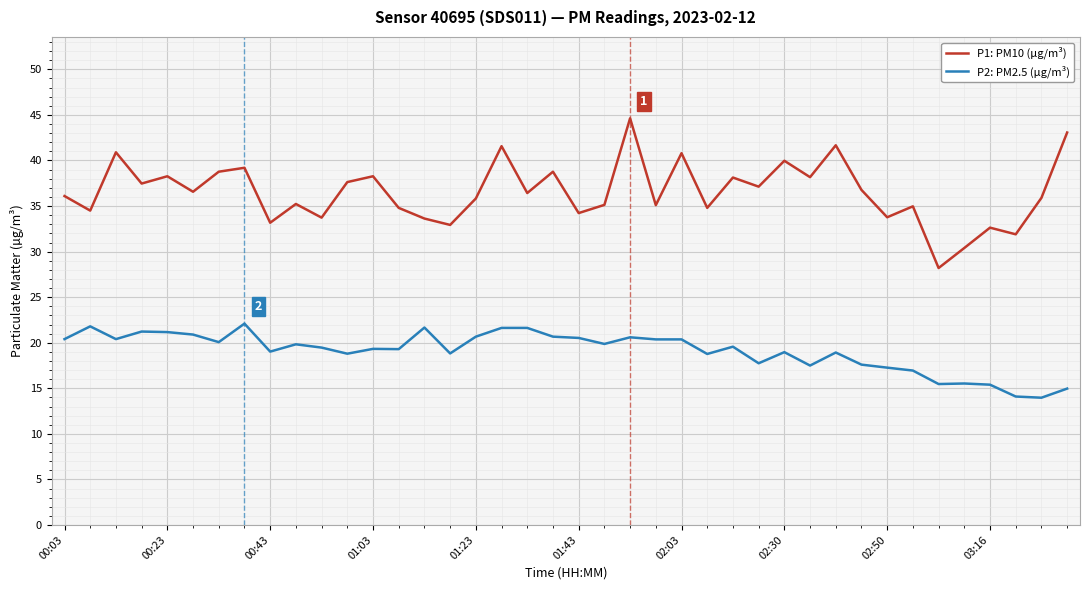

True or false: P2: PM2.5 (µg/m³) and P1: PM10 (µg/m³) cross at least once.

False